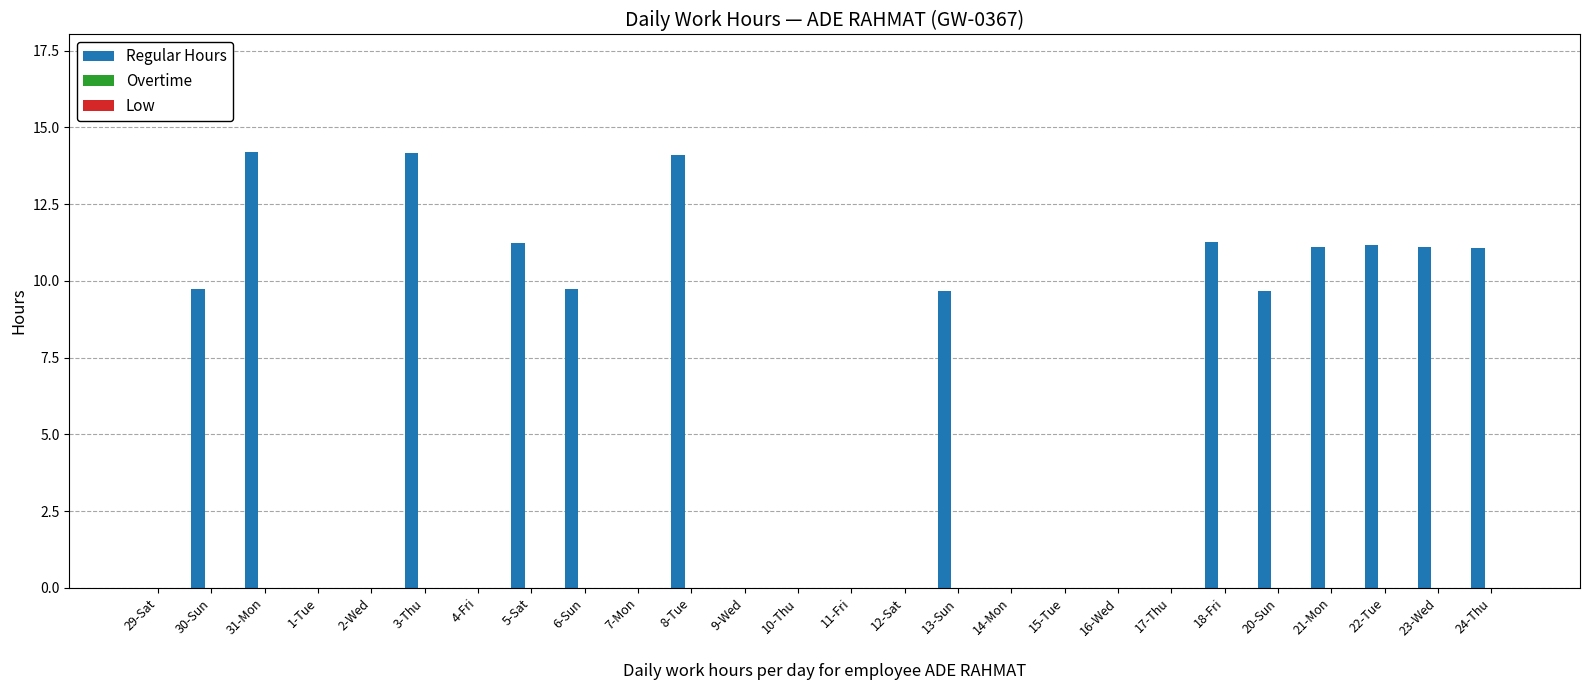

At which label does the data first exceed 9?

30-Sun